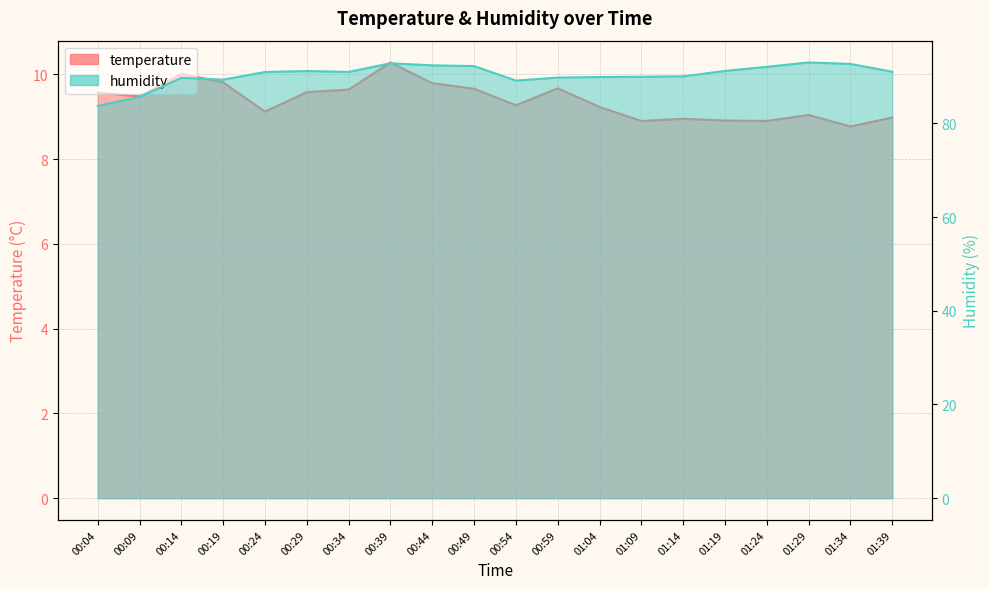

True or false: humidity and temperature intersect in this chart.

False